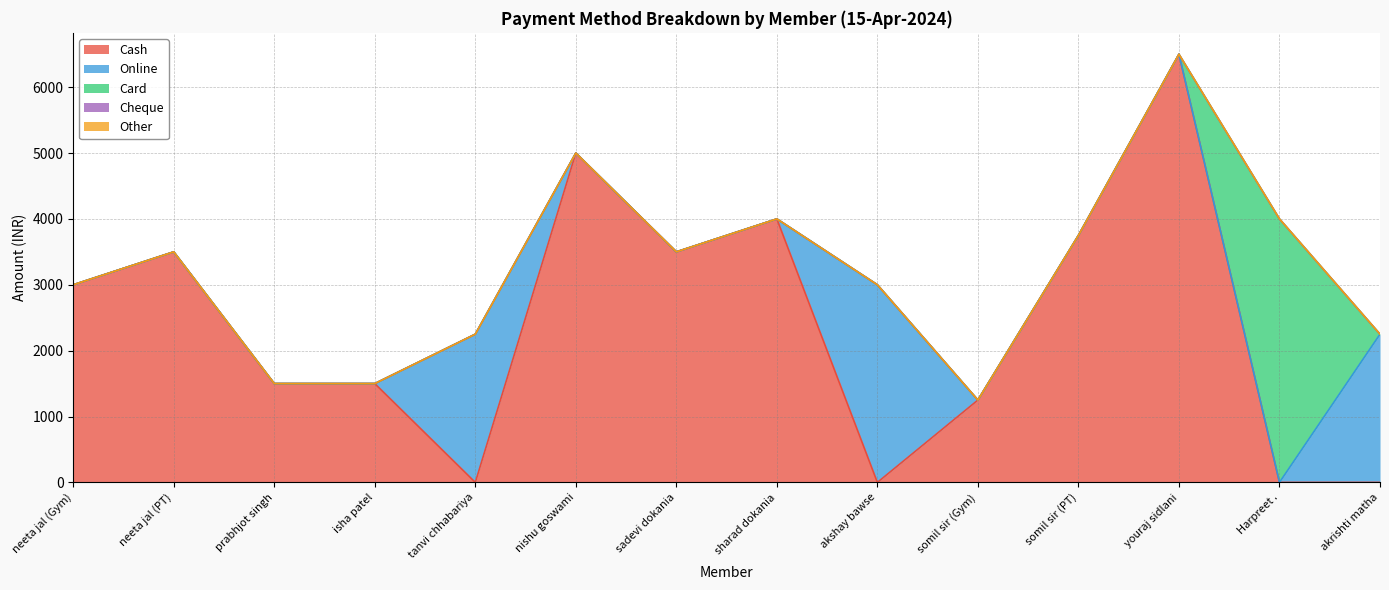

Reading left to right, what are all the values shown in this chart?

Cash: neeta jal (Gym)=3000	neeta jal (PT)=3500	prabhjot singh=1500	isha patel=1500	tanvi chhabariya=0	nishu goswami=5000	sadevi dokania=3500	sharad dokania=4000	akshay bawse=0	somil sir (Gym)=1250	somil sir (PT)=3750	youraj sidlani=6500	Harpreet .=0	akrishti matha=0
Online: neeta jal (Gym)=0	neeta jal (PT)=0	prabhjot singh=0	isha patel=0	tanvi chhabariya=2250	nishu goswami=0	sadevi dokania=0	sharad dokania=0	akshay bawse=3000	somil sir (Gym)=0	somil sir (PT)=0	youraj sidlani=0	Harpreet .=0	akrishti matha=2250
Card: neeta jal (Gym)=0	neeta jal (PT)=0	prabhjot singh=0	isha patel=0	tanvi chhabariya=0	nishu goswami=0	sadevi dokania=0	sharad dokania=0	akshay bawse=0	somil sir (Gym)=0	somil sir (PT)=0	youraj sidlani=0	Harpreet .=4000	akrishti matha=0
Cheque: neeta jal (Gym)=0	neeta jal (PT)=0	prabhjot singh=0	isha patel=0	tanvi chhabariya=0	nishu goswami=0	sadevi dokania=0	sharad dokania=0	akshay bawse=0	somil sir (Gym)=0	somil sir (PT)=0	youraj sidlani=0	Harpreet .=0	akrishti matha=0
Other: neeta jal (Gym)=0	neeta jal (PT)=0	prabhjot singh=0	isha patel=0	tanvi chhabariya=0	nishu goswami=0	sadevi dokania=0	sharad dokania=0	akshay bawse=0	somil sir (Gym)=0	somil sir (PT)=0	youraj sidlani=0	Harpreet .=0	akrishti matha=0